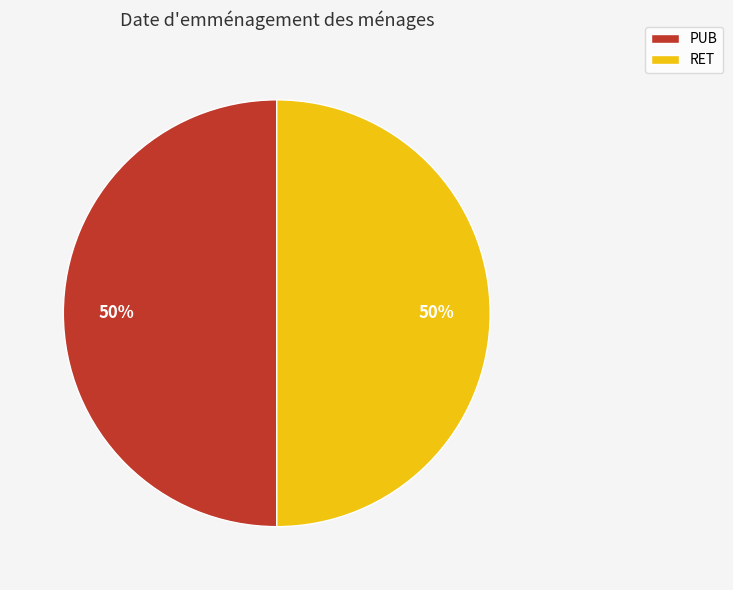

How many segments does this pie chart have?

2